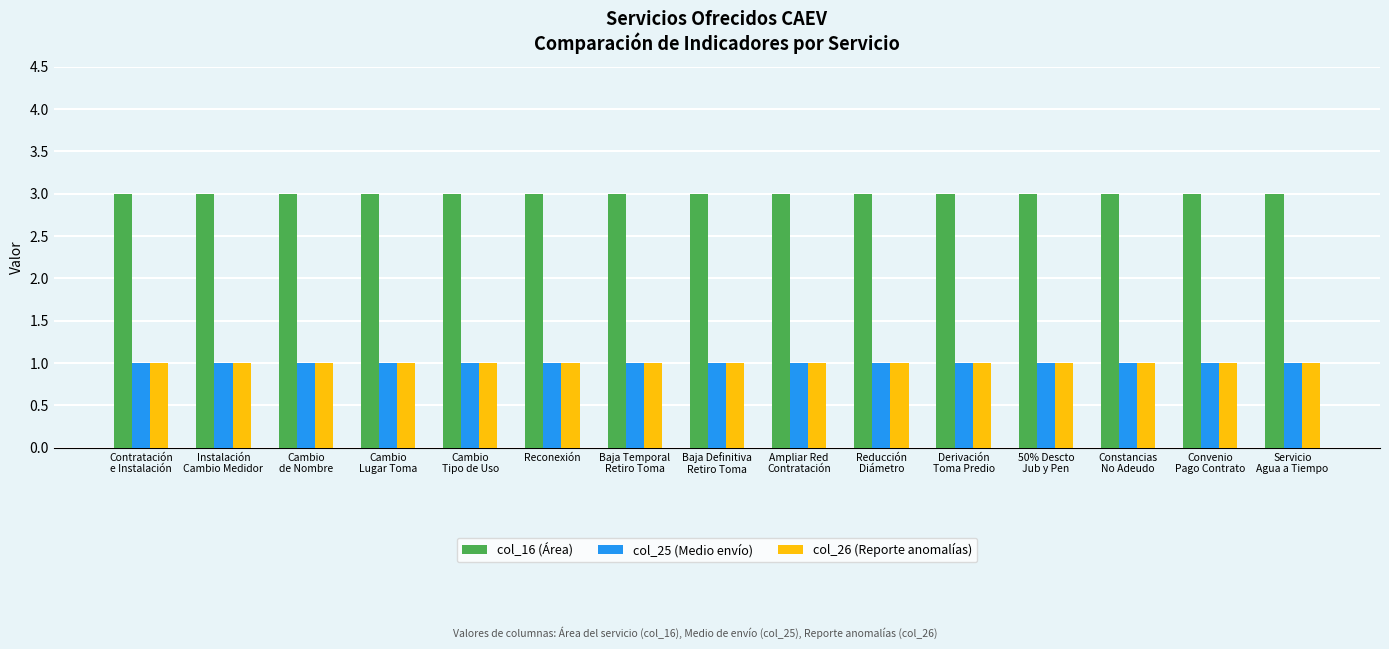

Reading left to right, list all the values displayed in this chart.

col_16 (Área): 3	3	3	3	3	3	3	3	3	3	3	3	3	3	3
col_25 (Medio envío): 1	1	1	1	1	1	1	1	1	1	1	1	1	1	1
col_26 (Reporte anomalías): 1	1	1	1	1	1	1	1	1	1	1	1	1	1	1